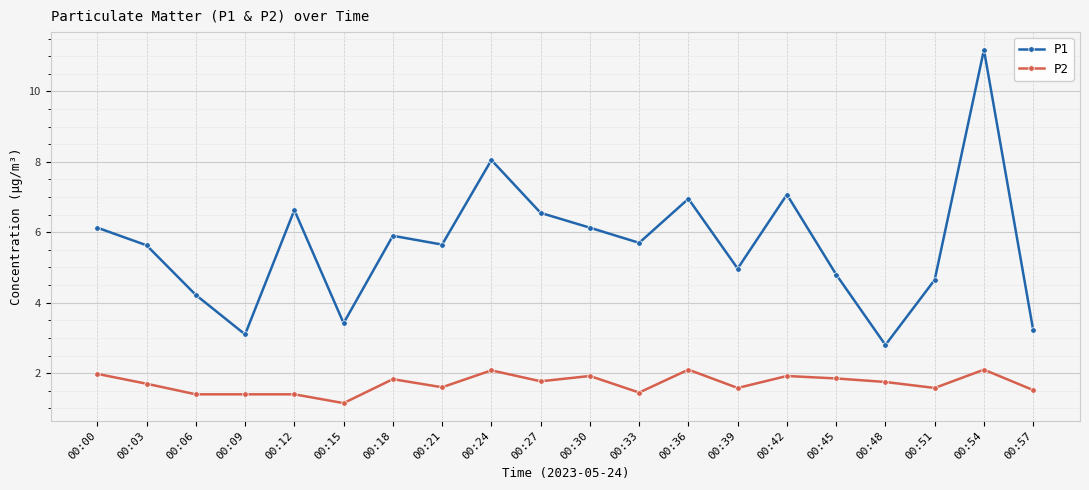

Is this an area chart (filled region under the line)?

No